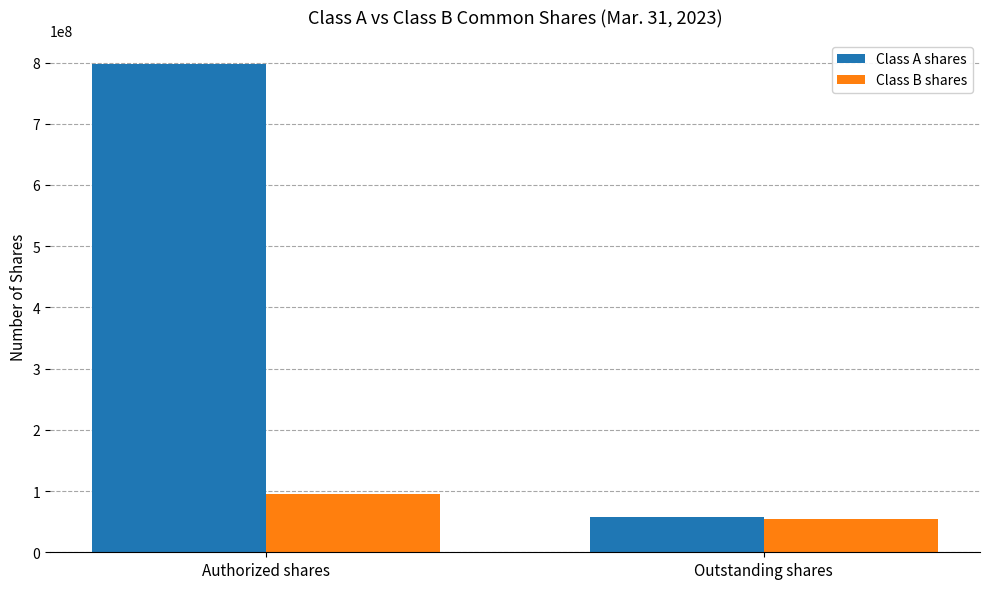

What are all the series names shown in the legend?

Class A shares, Class B shares